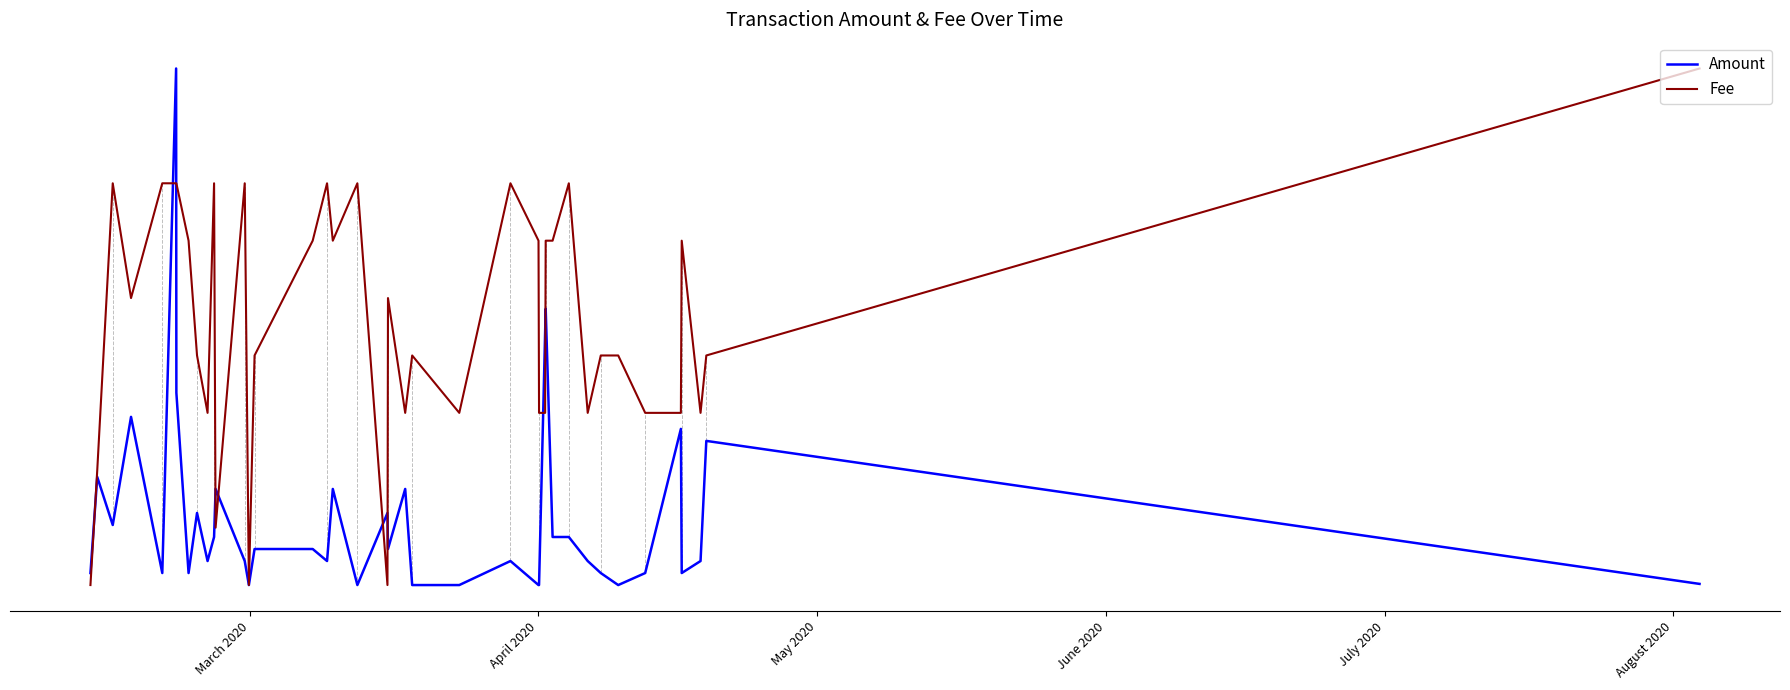

What are all the series names shown in the legend?

Amount, Fee